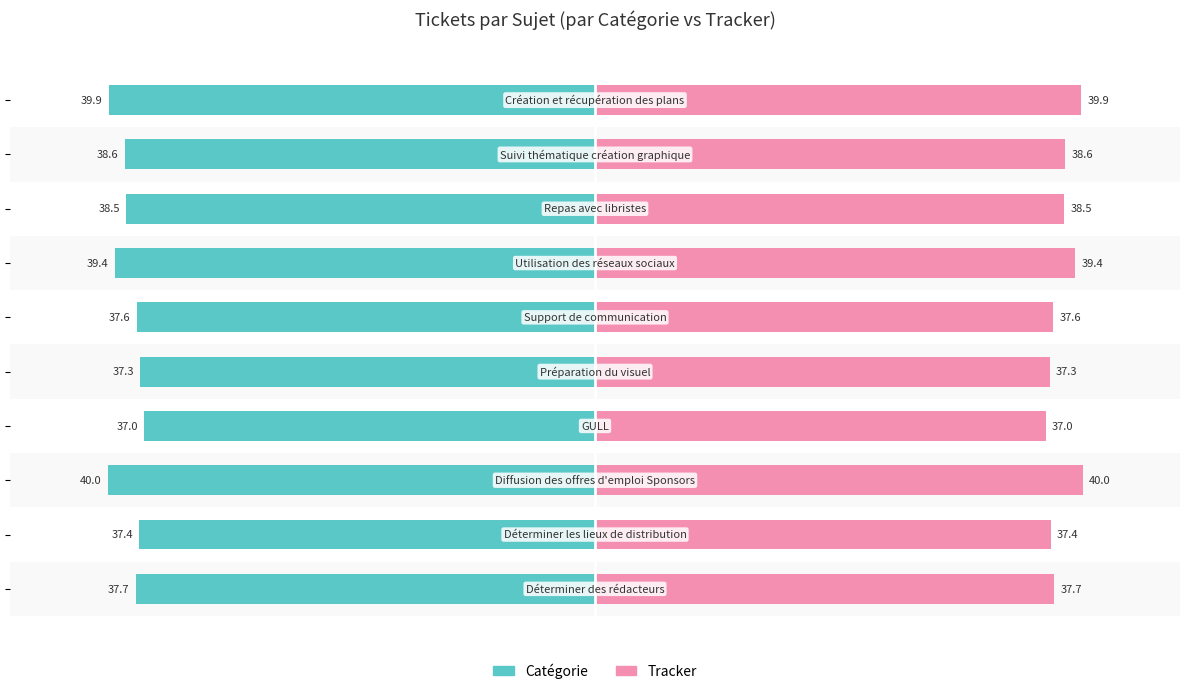

Is it true that Tracker equals 37.7 at 0?

True